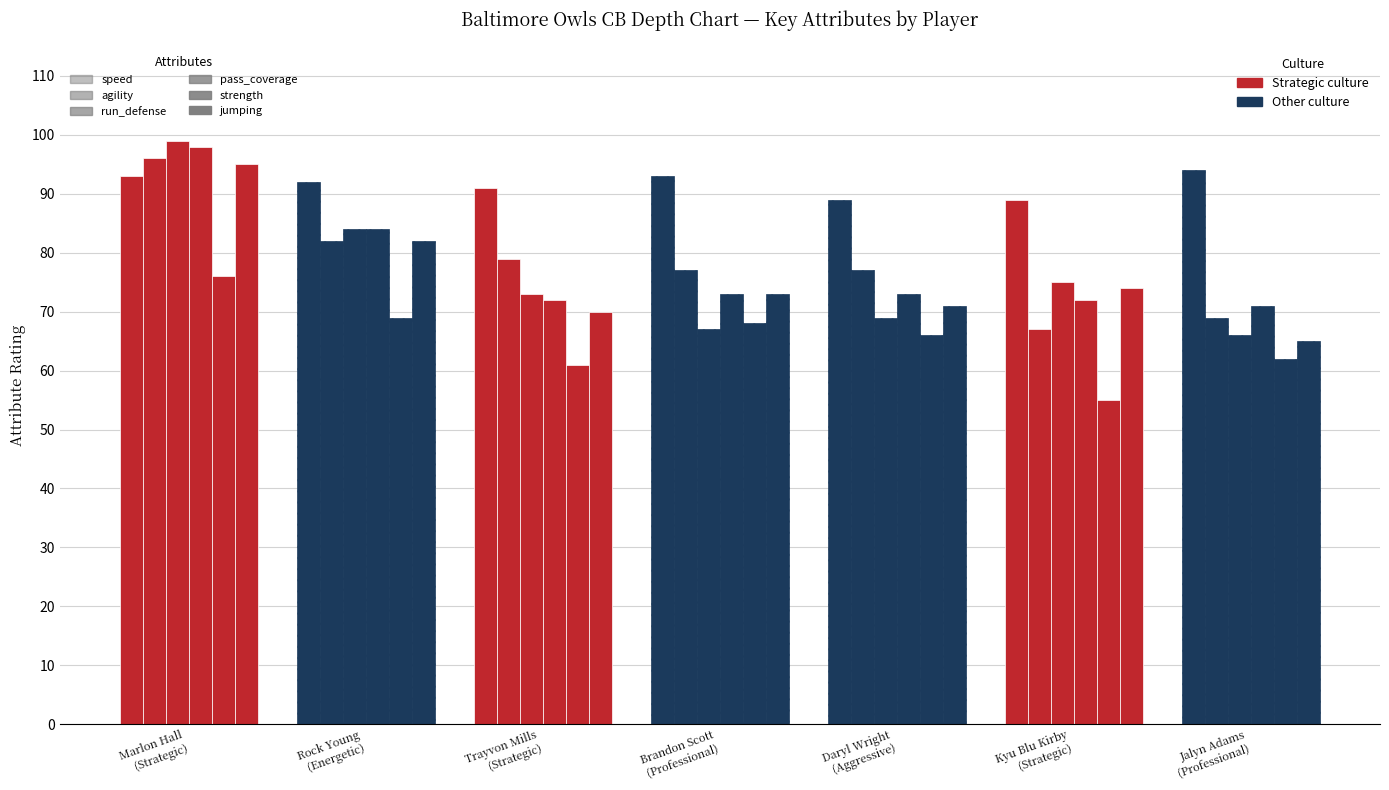

What is the average value of the agility series?

78